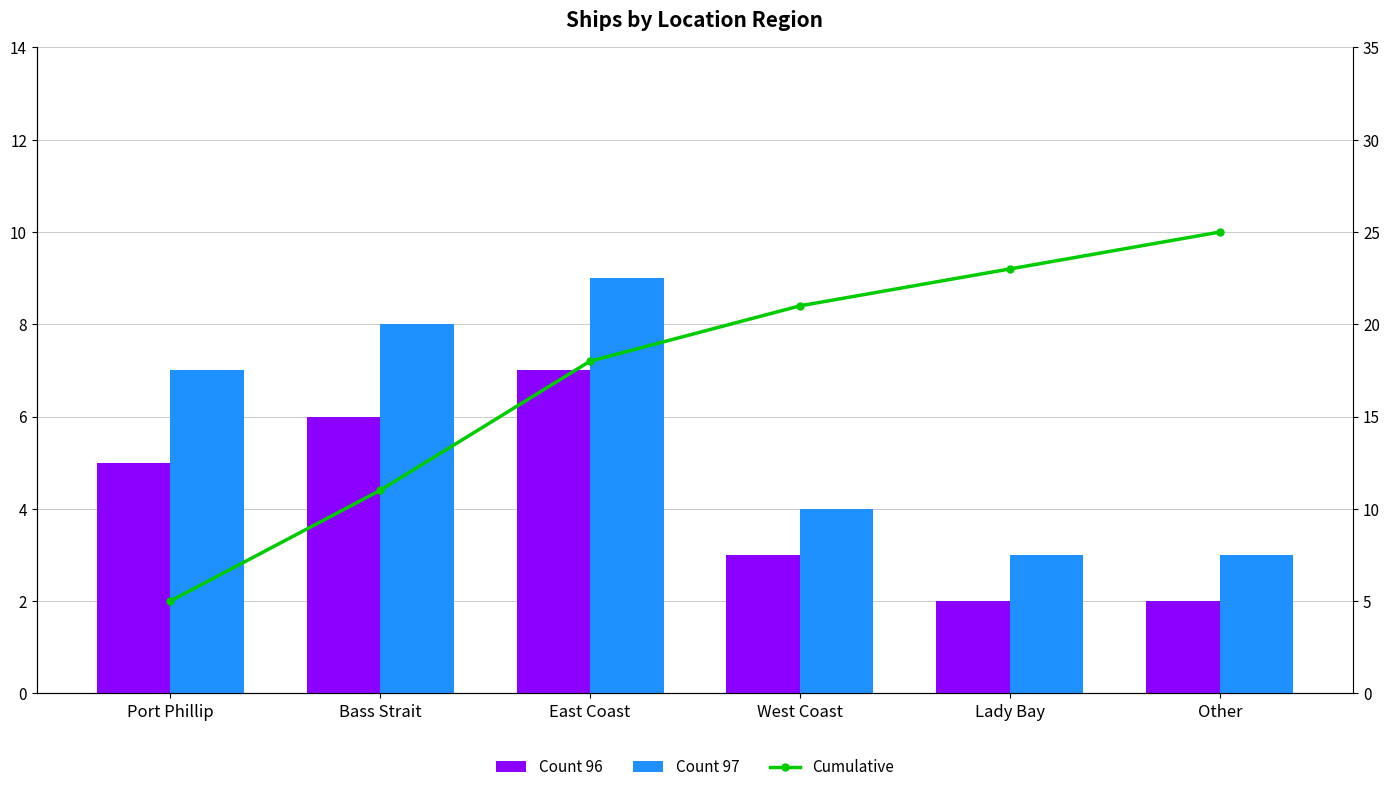

Which series has the largest total across all categories?

Cumulative